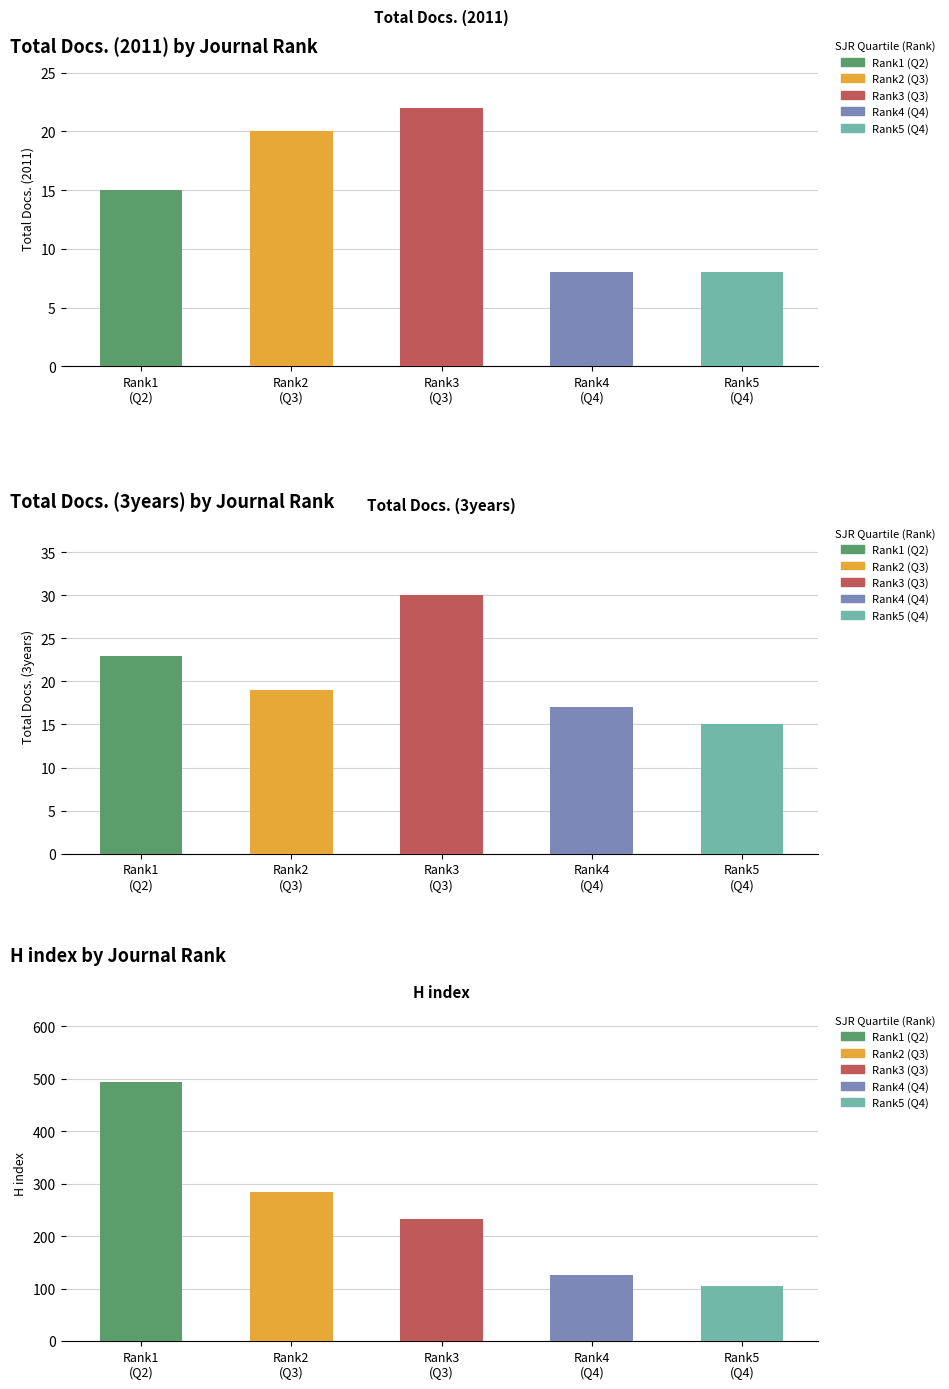

True or false: Total Docs. (2011) has a value of 34 at Q3.

False